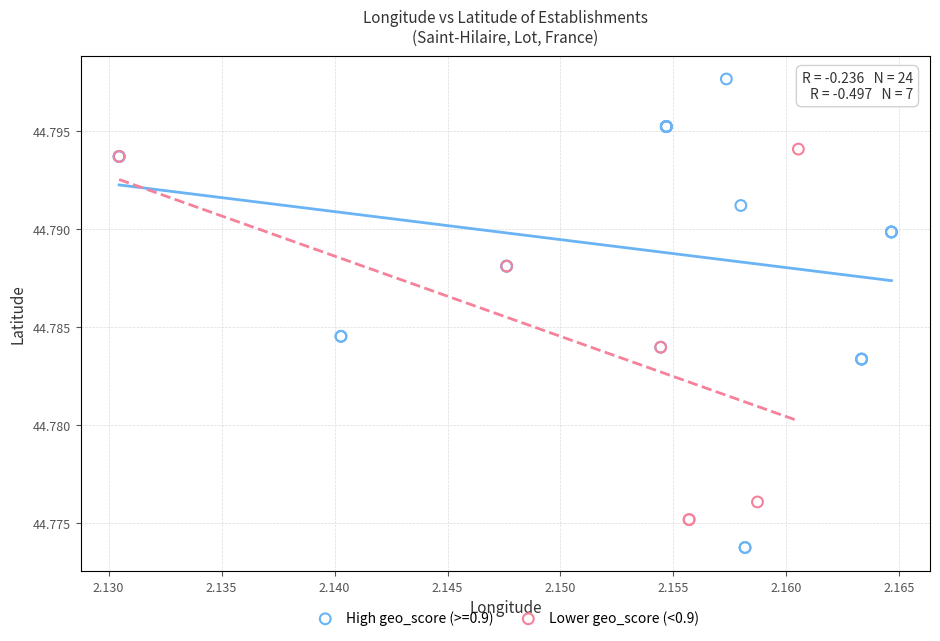

Which series has the widest spread of Y values?

High geo_score (>=0.9)